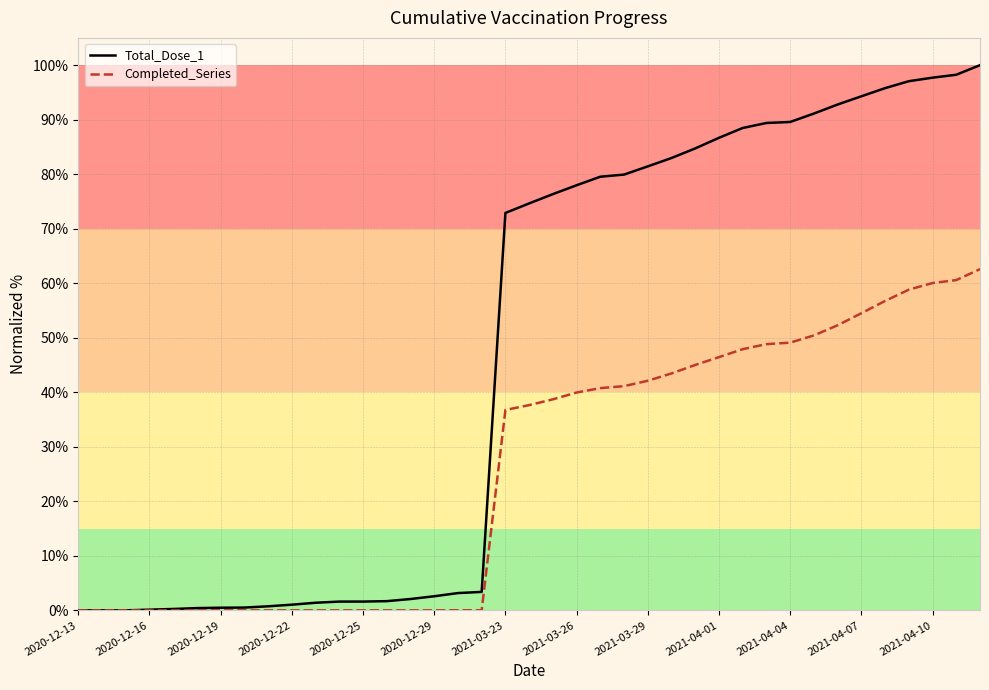

Rank the series by their average value, from lowest to highest.

Completed_Series, Total_Dose_1